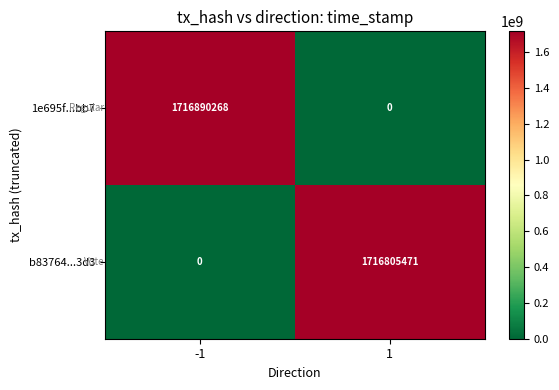

List the series in order of their overall mean, highest first.

1e695f...bb7, b83764...3d3